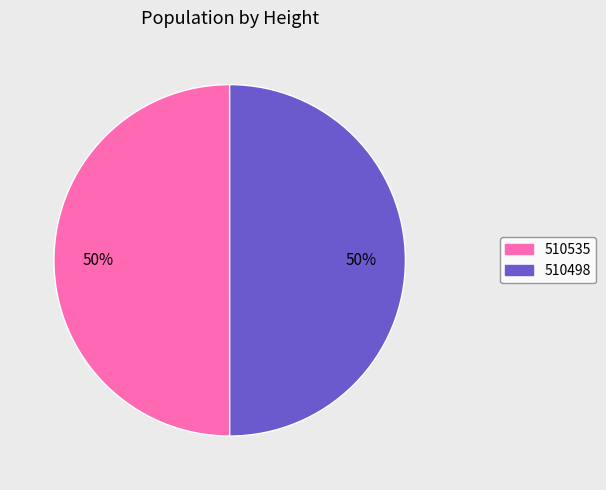

To the nearest percent, what portion does 510535 represent?

50%